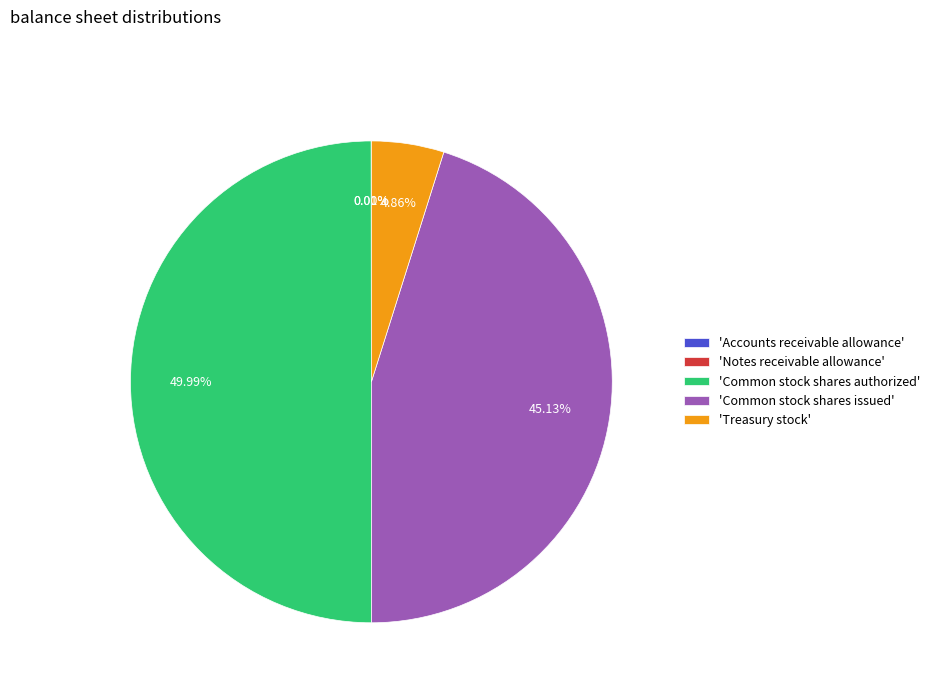

Which category has the biggest portion of the pie?

'Common stock shares authorized'